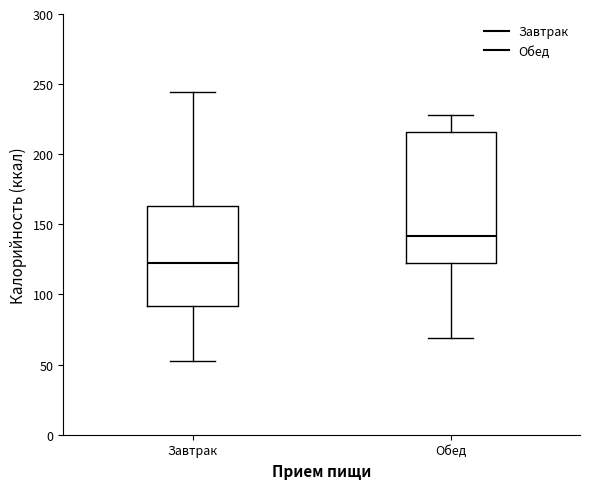

Where does the upper whisker of the box for Завтрак end on the y-axis? The values are not printed on the chart, so give them approximately, as read against the axis.

245